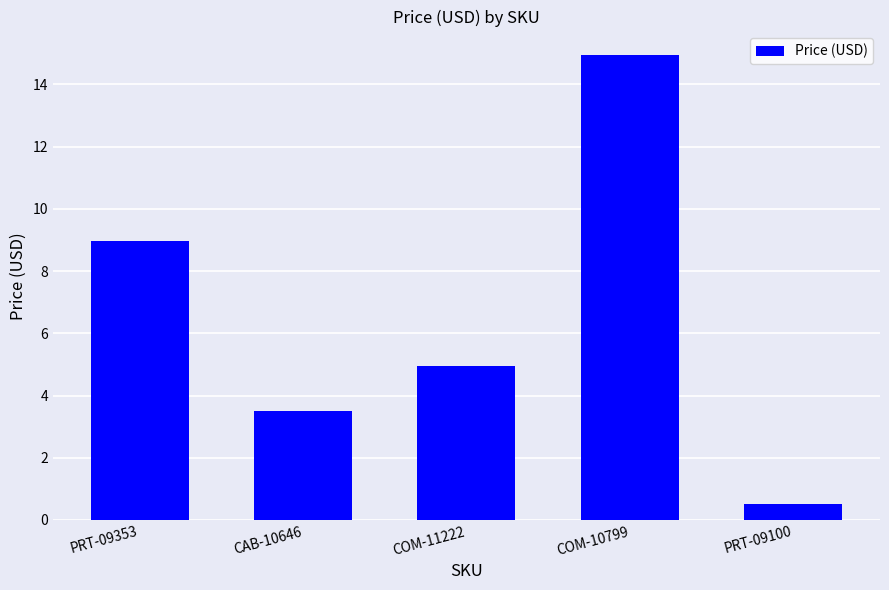

What is the sum of all values?

32.9